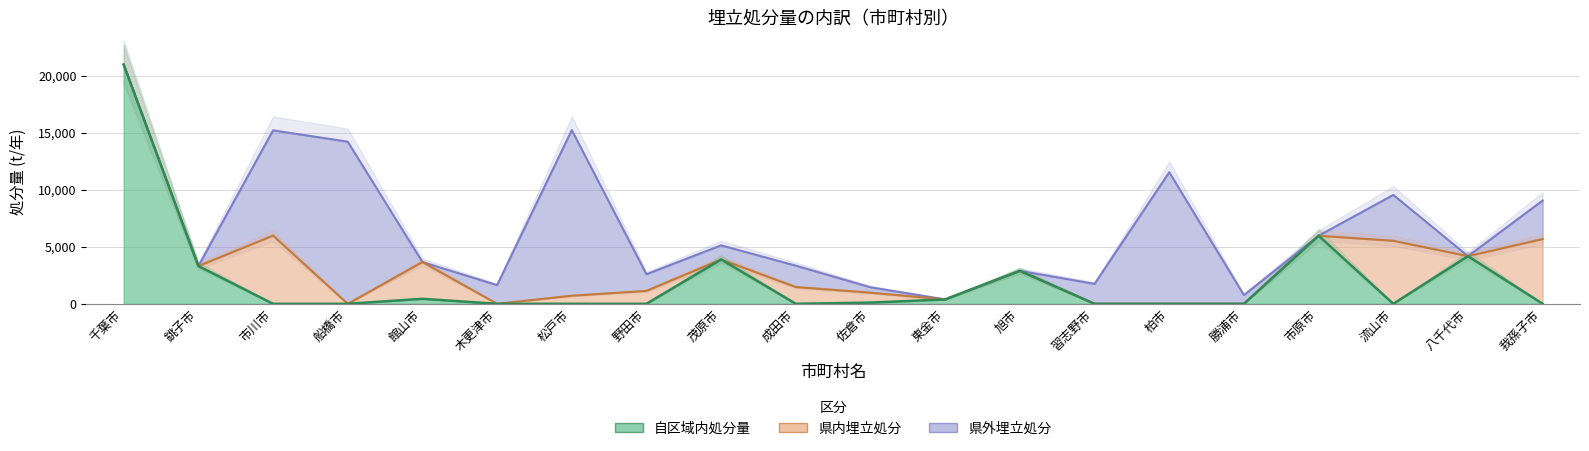

What is the sum of all 県外埋立処分 values?

66079